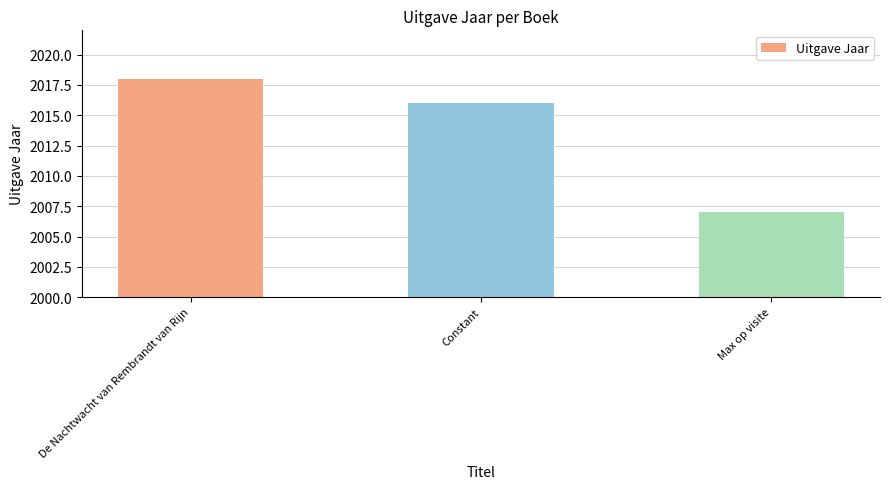

Count the values in the range 2007 to 2018.

3